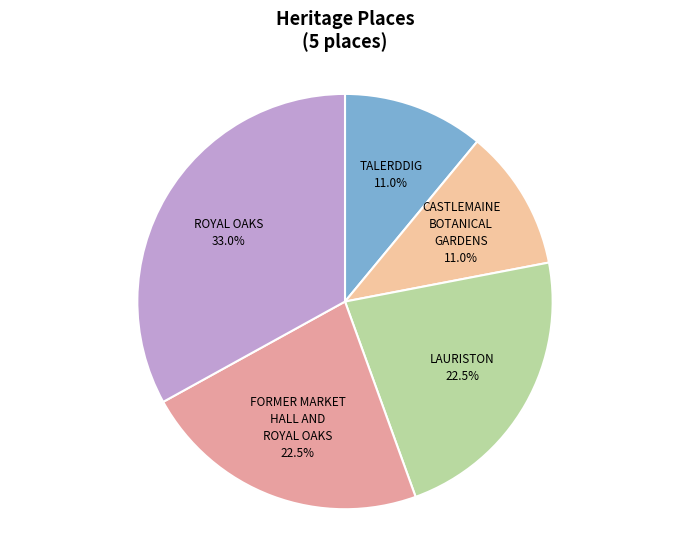

Which category has the biggest portion of the pie?

ROYAL OAKS